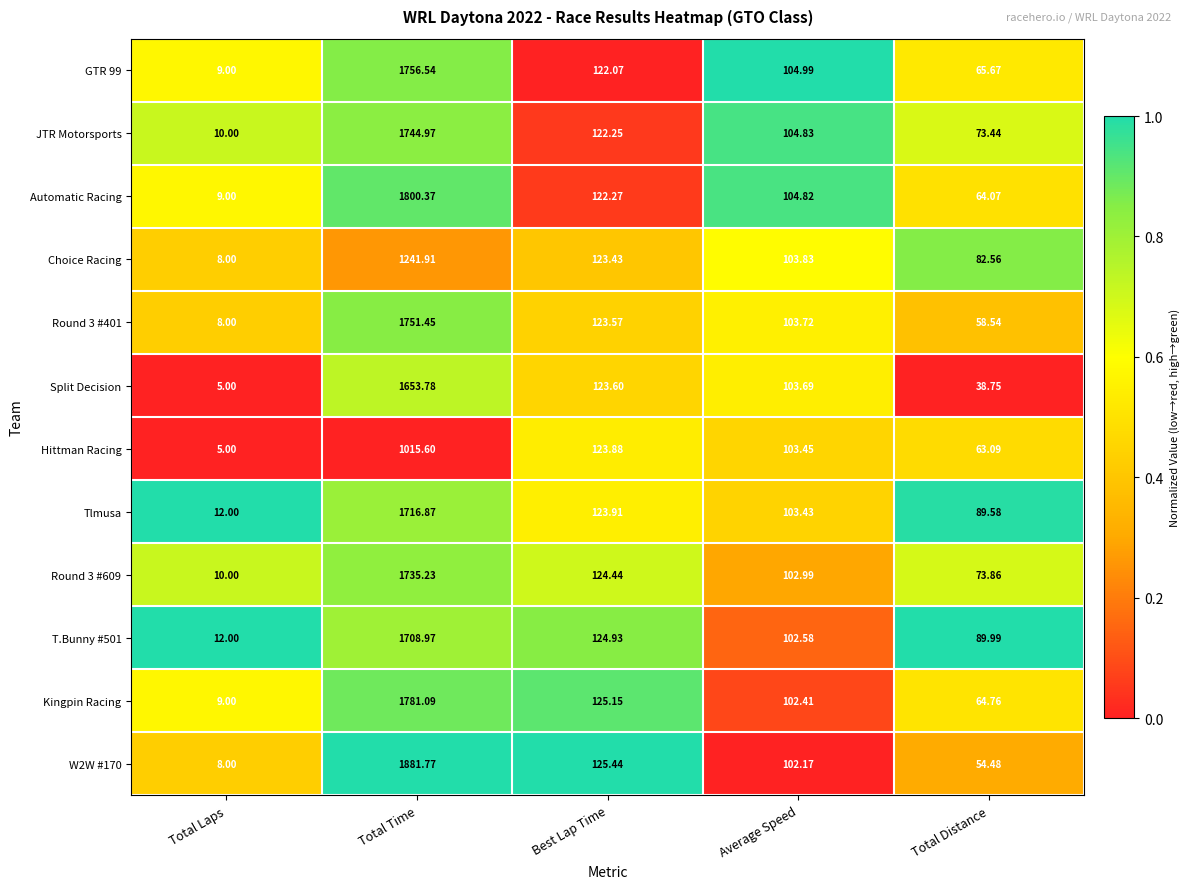

List the labels in order of Tlmusa value, smallest first.

Total Laps, Total Distance, Average Speed, Best Lap Time, Total Time